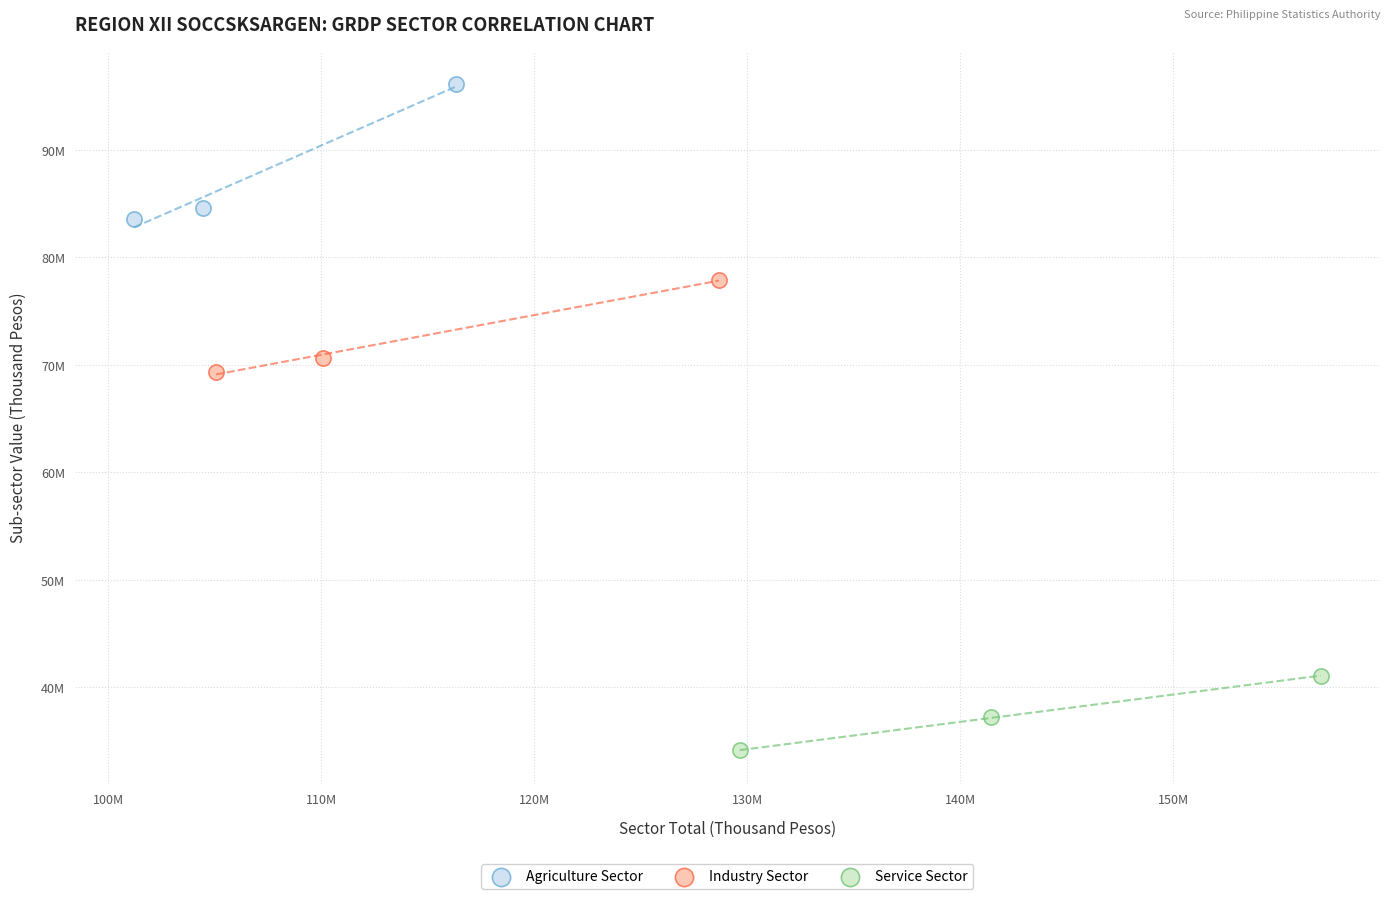

Which series contains the lowest Y value?

Service Sector